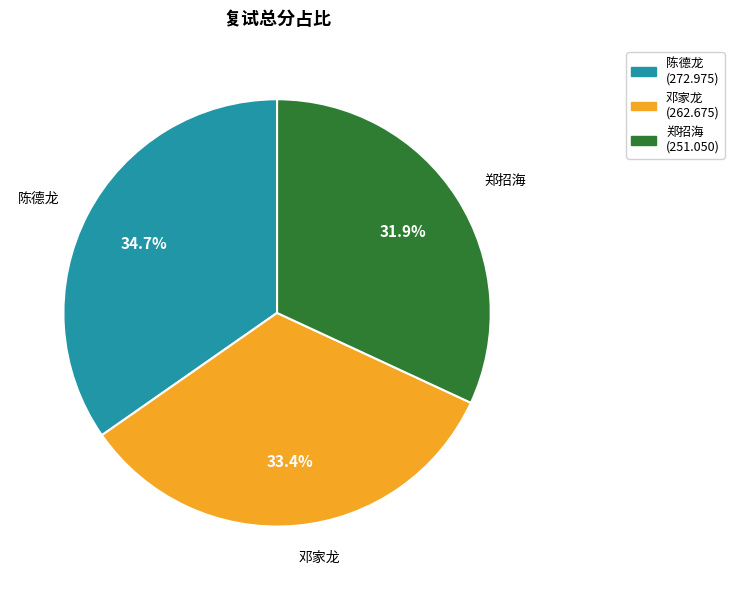

Between 郑招海 and 邓家龙, which is larger?

邓家龙